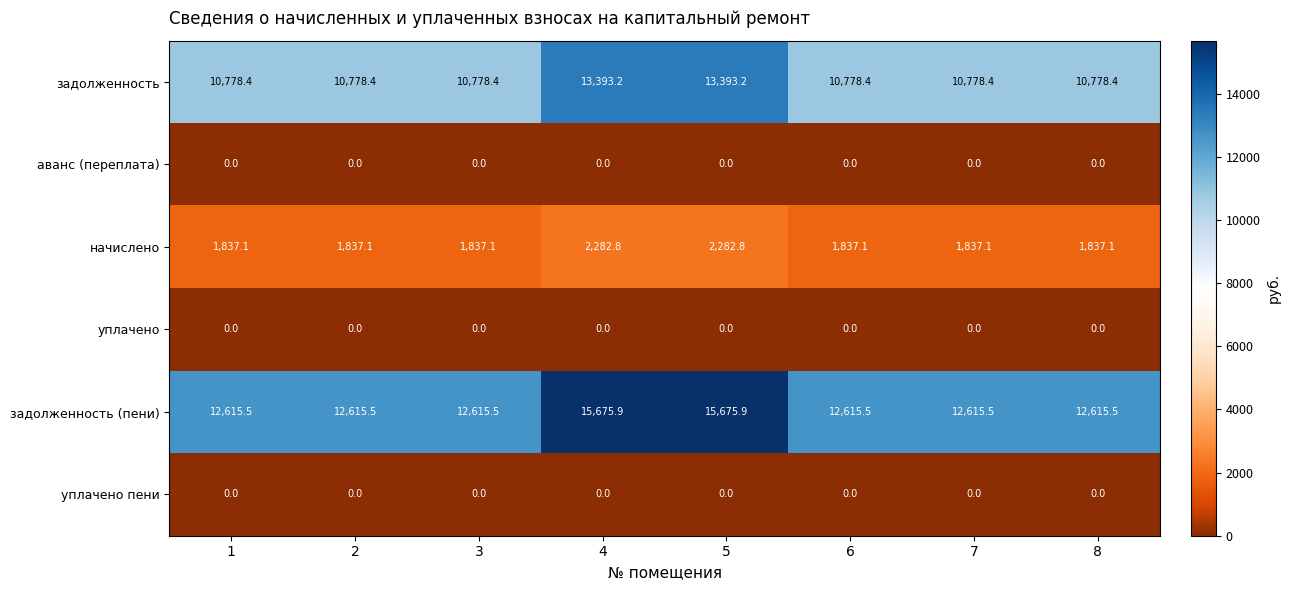

The value of начислено at 3 is 1837.1. True or false?

True